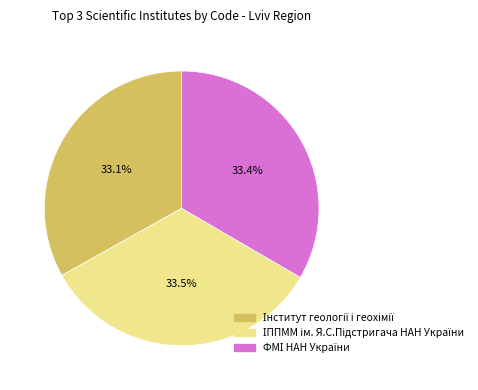

Does any single category account for the majority?

No